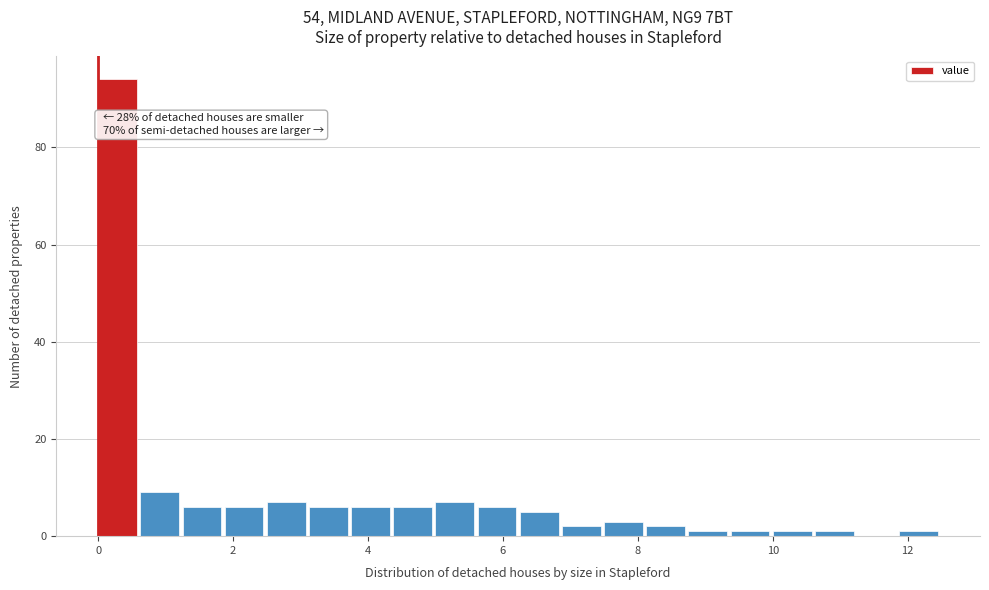

Around what value on the x-axis is the tallest bar? Give the approximate position of its centre, as read against the axis.

0.2